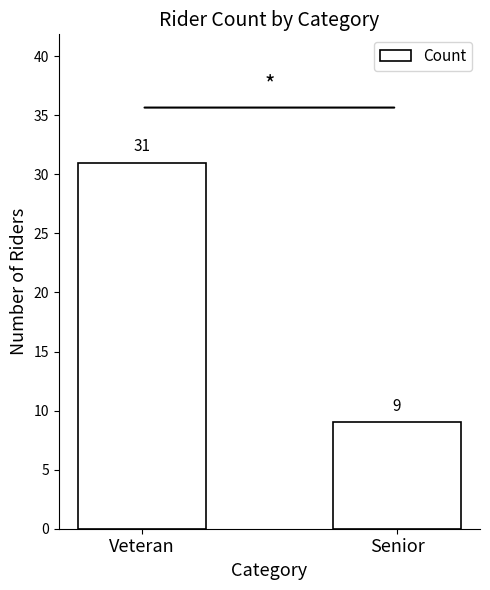

Rank the categories by value from highest to lowest.

Veteran, Senior